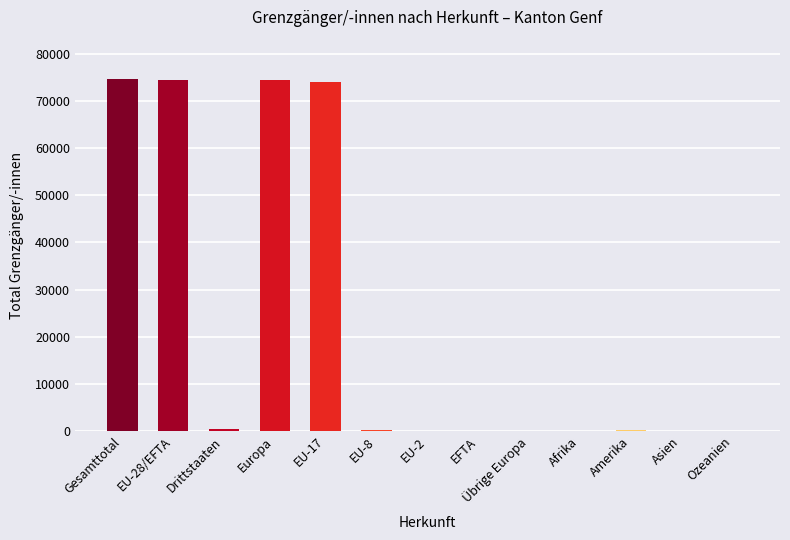

What is the greatest value displayed?

74673